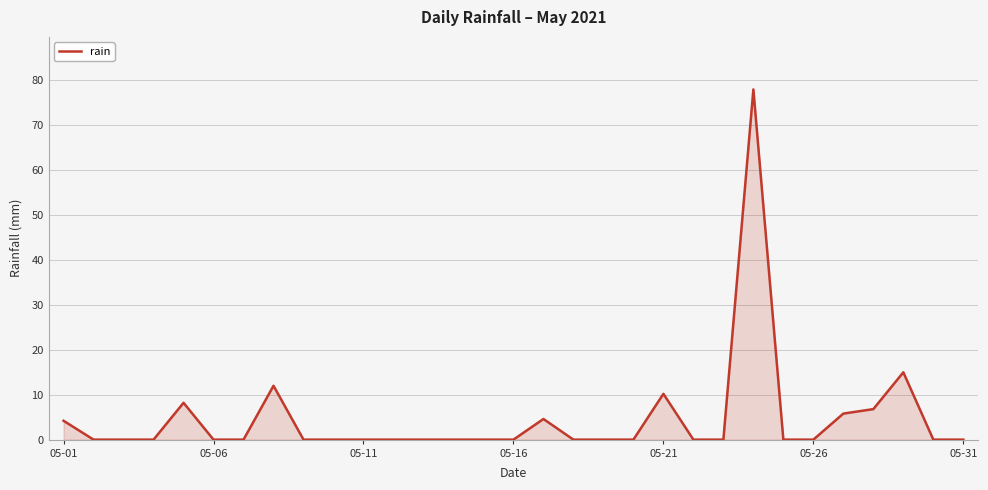

What is the difference between the maximum and minimum values?

78.0